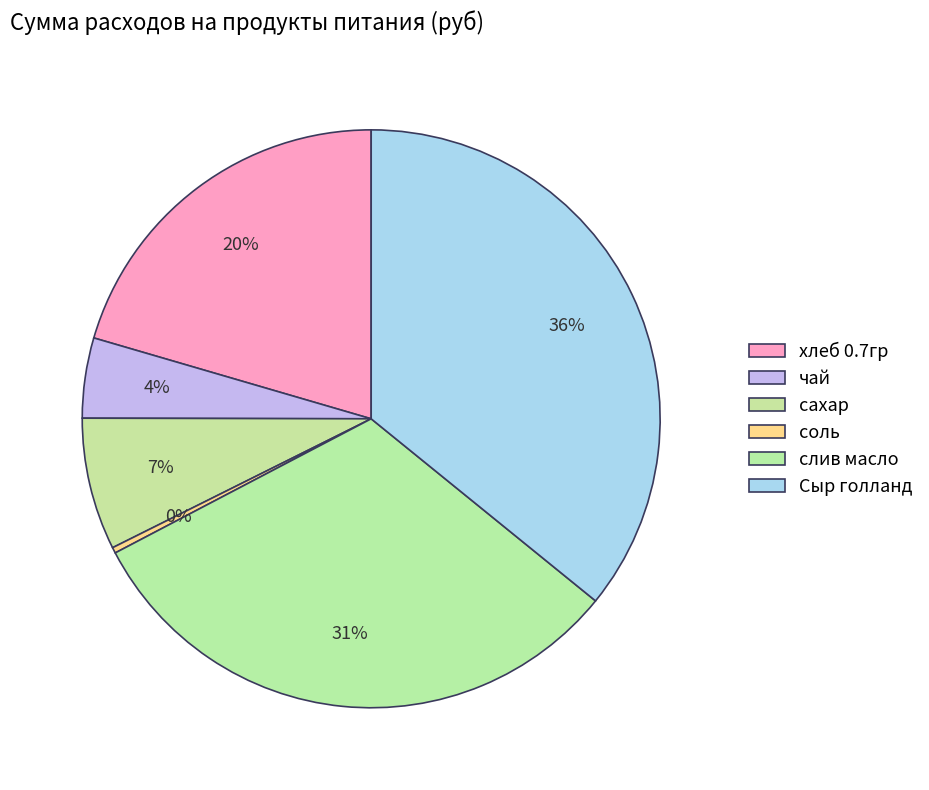

How many slices are in this pie chart?

6